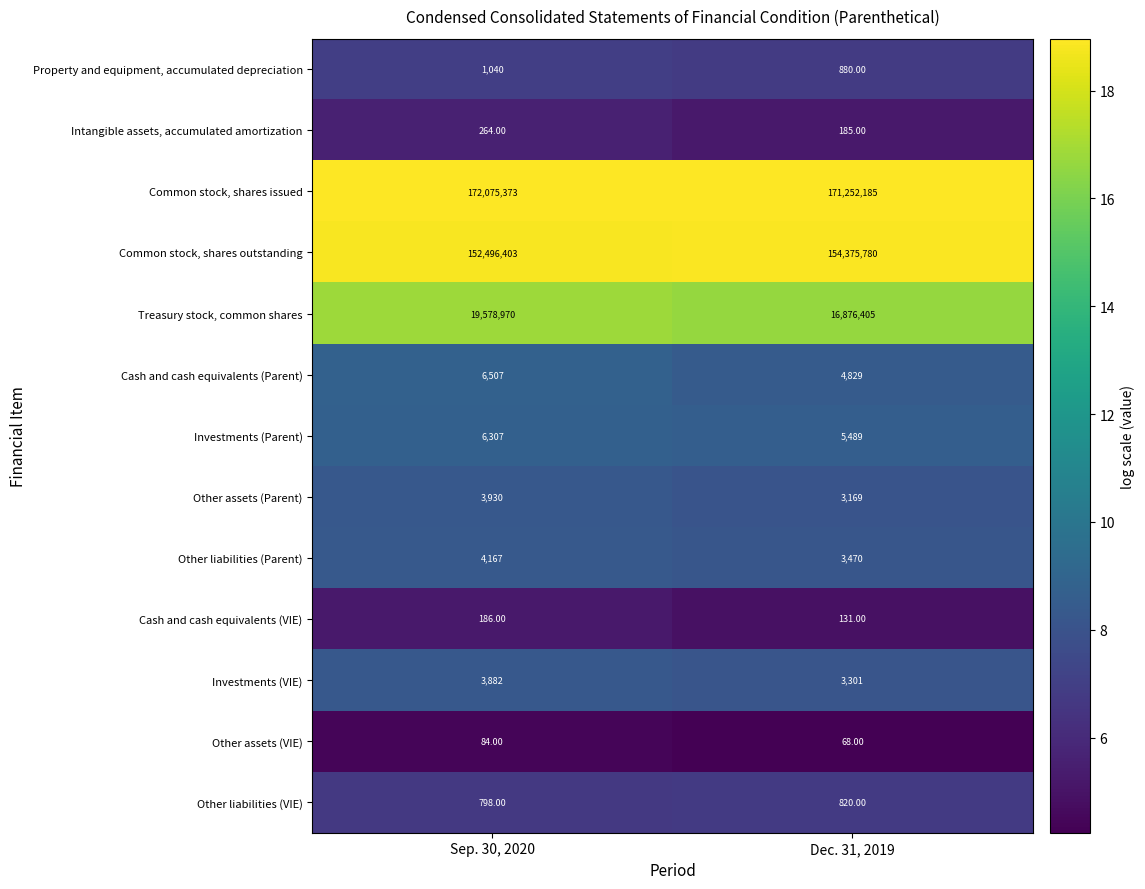

Which series has the largest total across all categories?

Common stock, shares issued